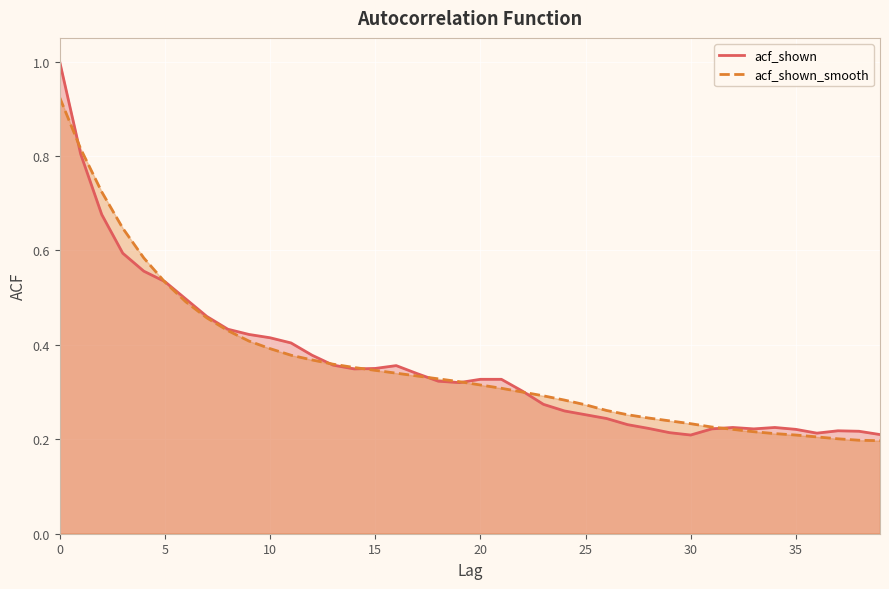

How many lines are shown in the chart?

2